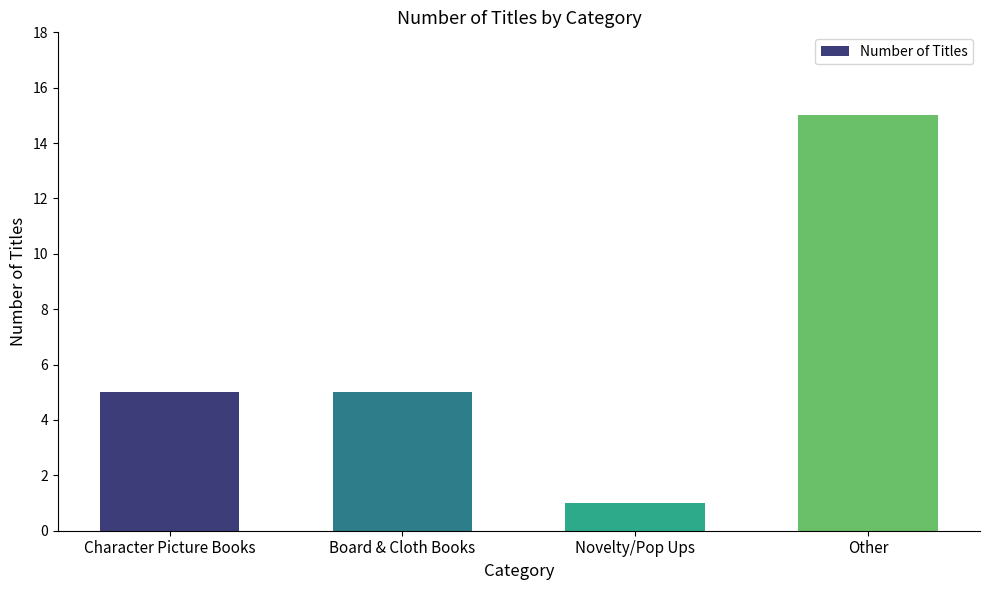

What is the difference between the maximum and minimum values?

14